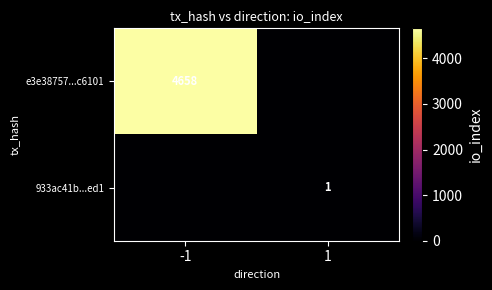

At which category is the sum across all series the highest?

-1